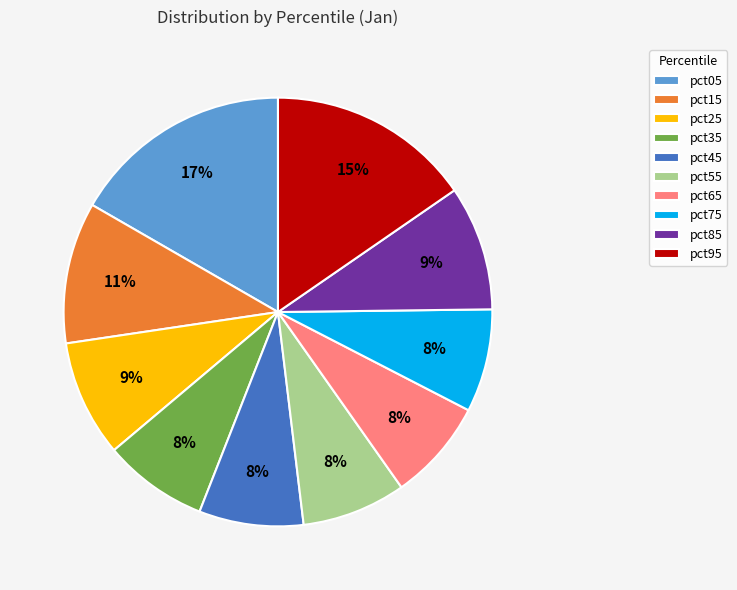

To the nearest percent, what portion does pct05 represent?

17%